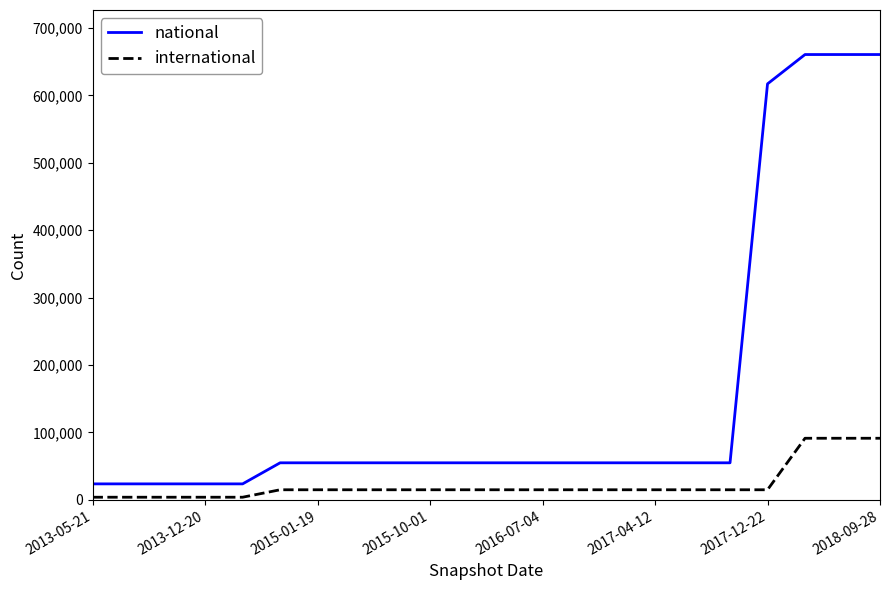

List the series in order of their peak value, highest first.

national, international